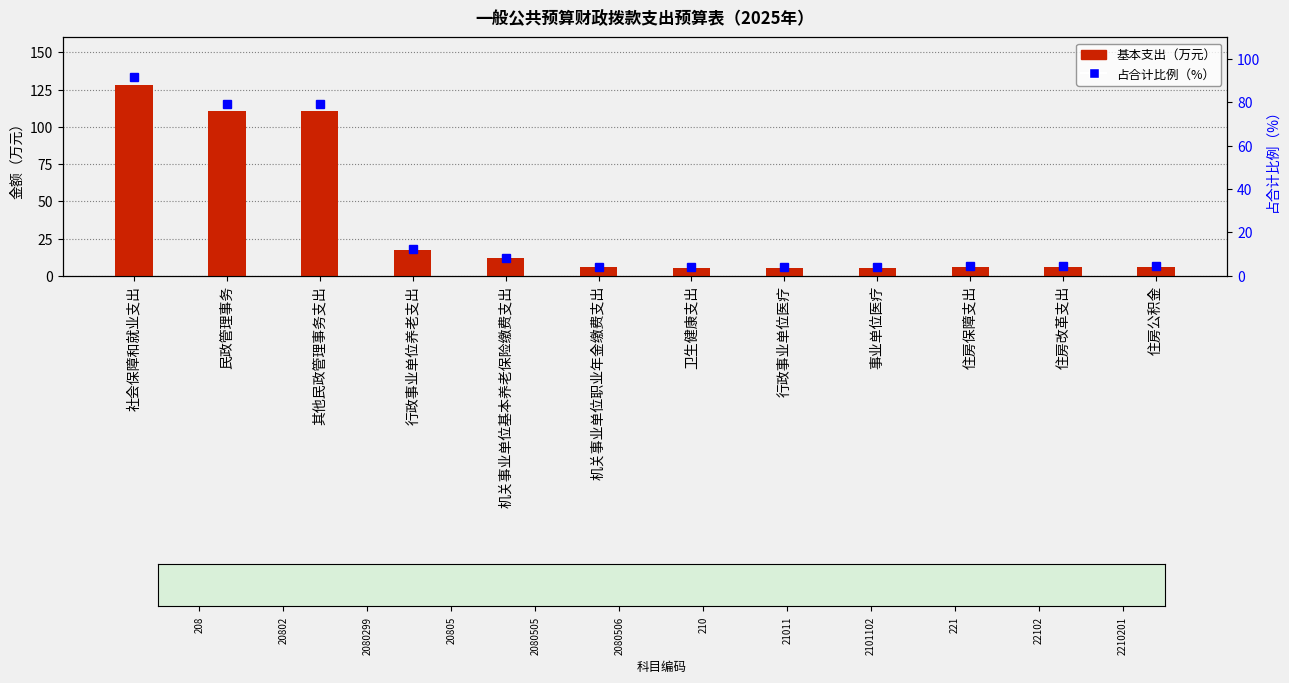

How many data points does each series have?

12